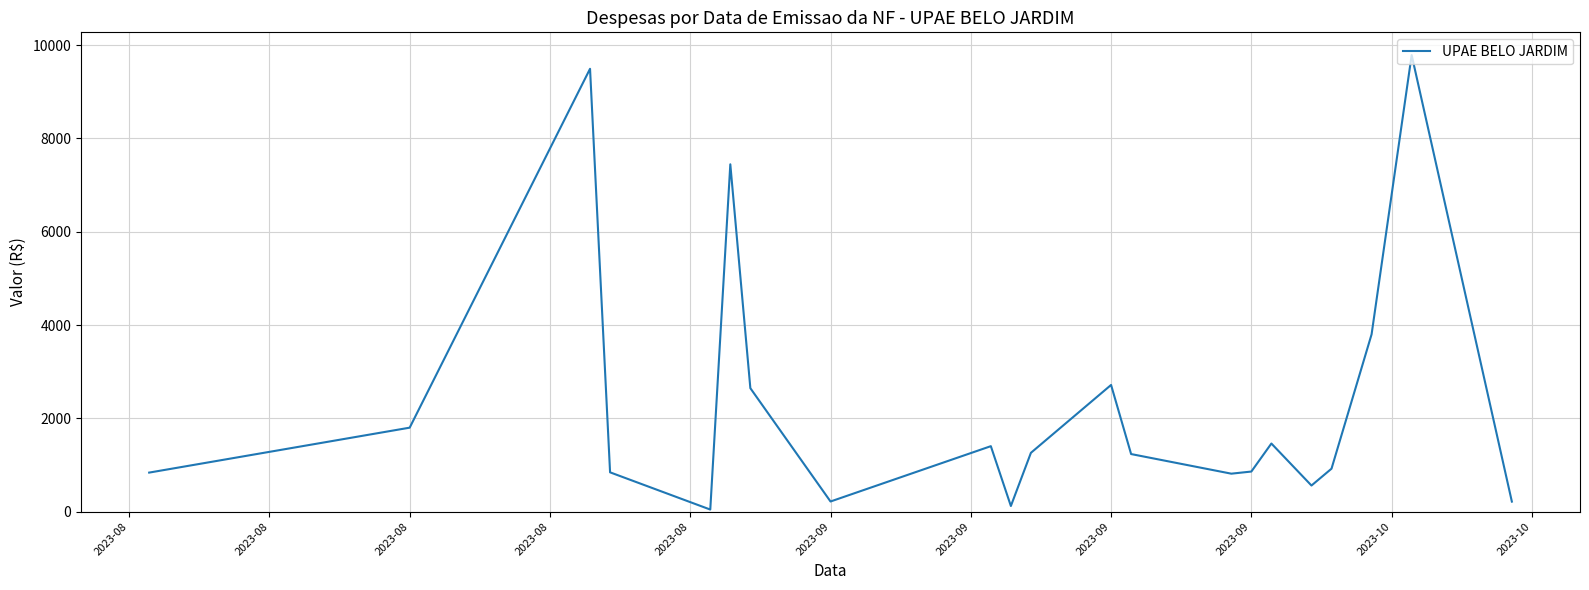

What is the greatest value displayed?

9784.8